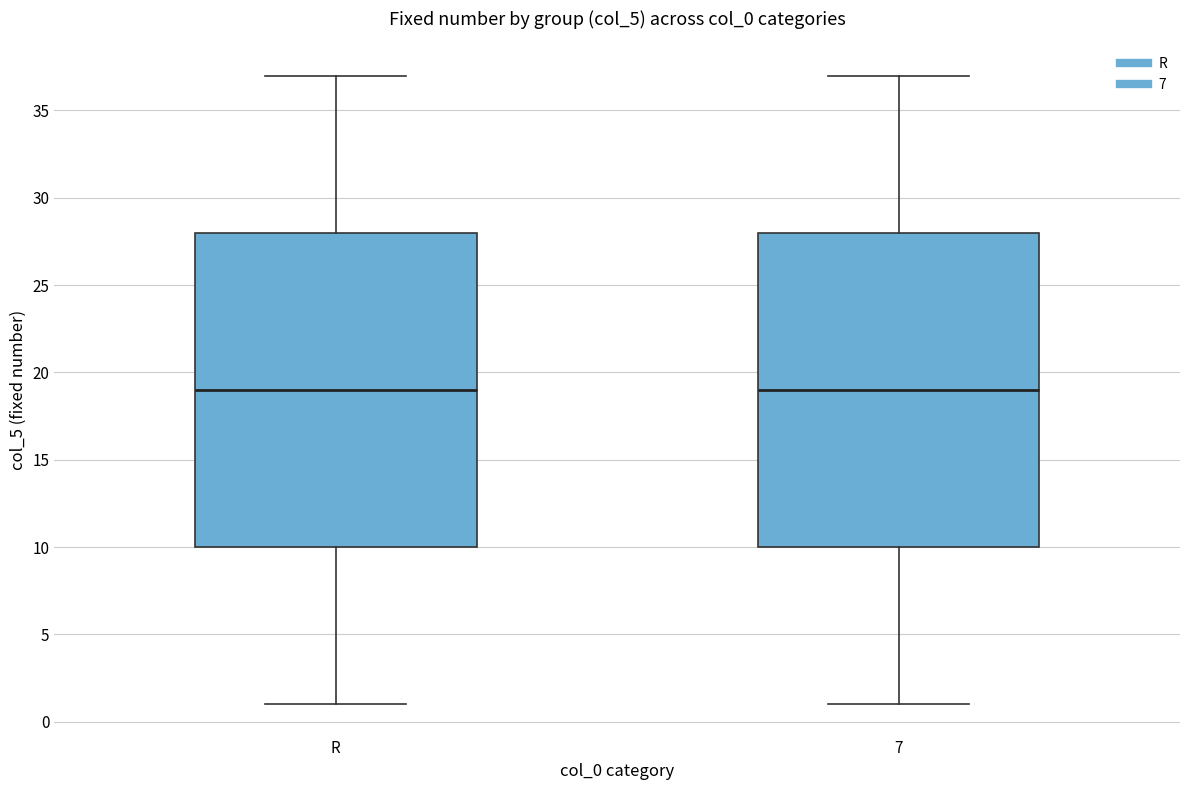

Reading left to right, read every box against the y-axis: the position of its median line, the range the box covers, and the ends of its whiskers. The values are not printed on the chart, so give them approximately, as read against the axis.

R: median 19, box 10 to 28, whiskers 1 to 37
7: median 19, box 10 to 28, whiskers 1 to 37